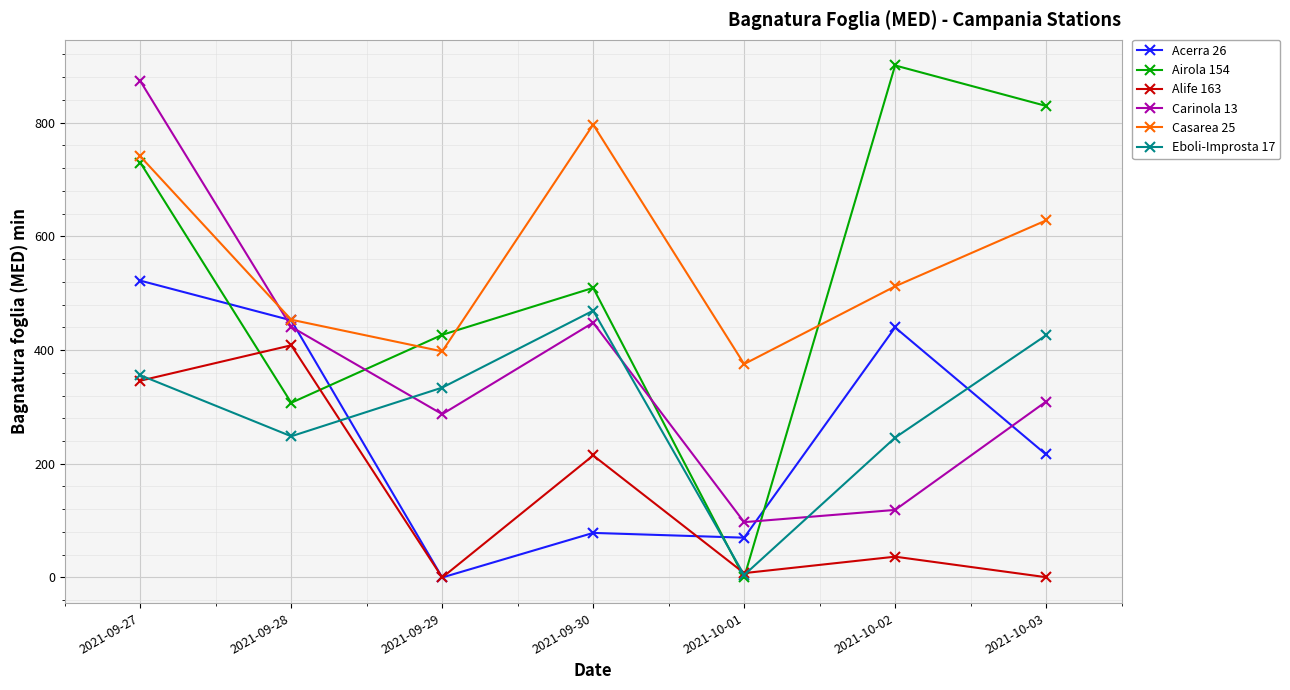

What is the difference between the highest and lowest values at 2021-09-28?

205.0